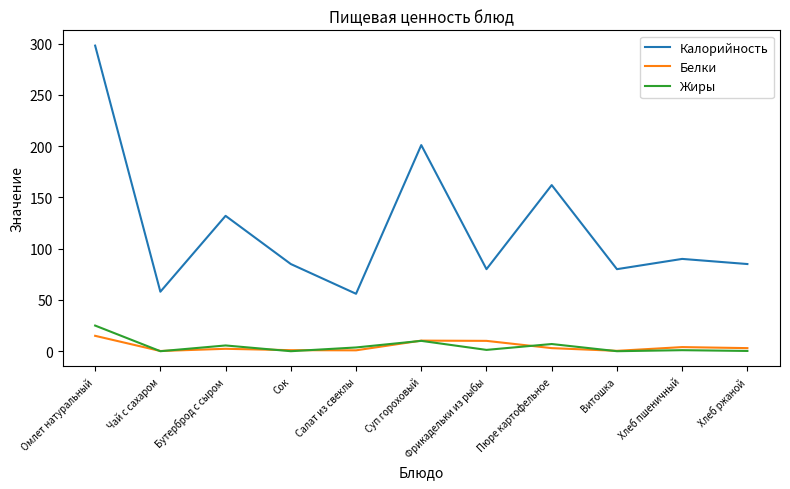

True or false: Калорийность and Белки cross at least once.

False